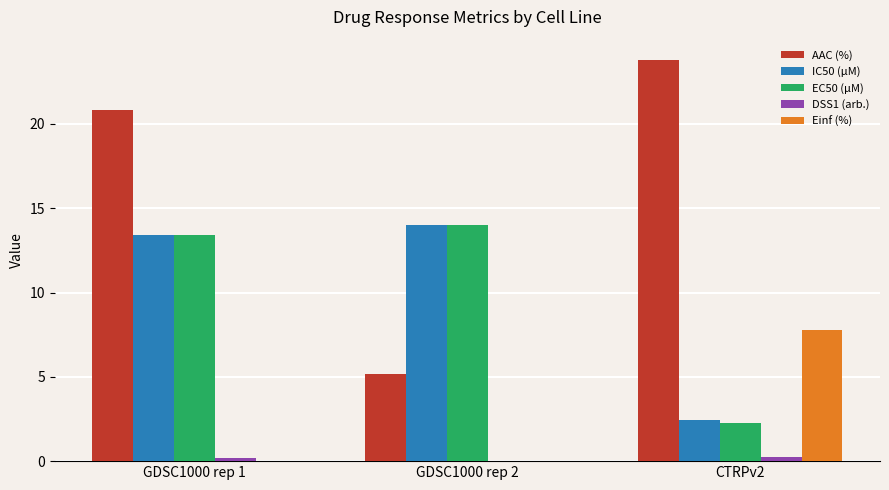

Which series has the largest total across all categories?

AAC (%)